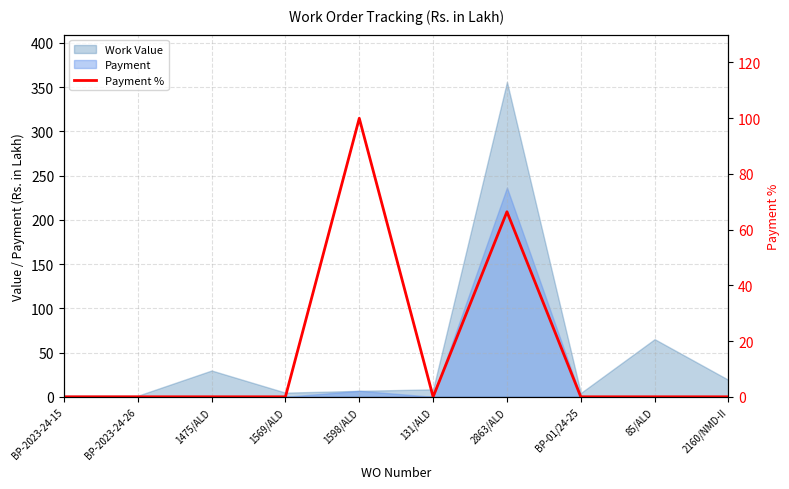

At which category does the data reach its first local peak?

1598/ALD